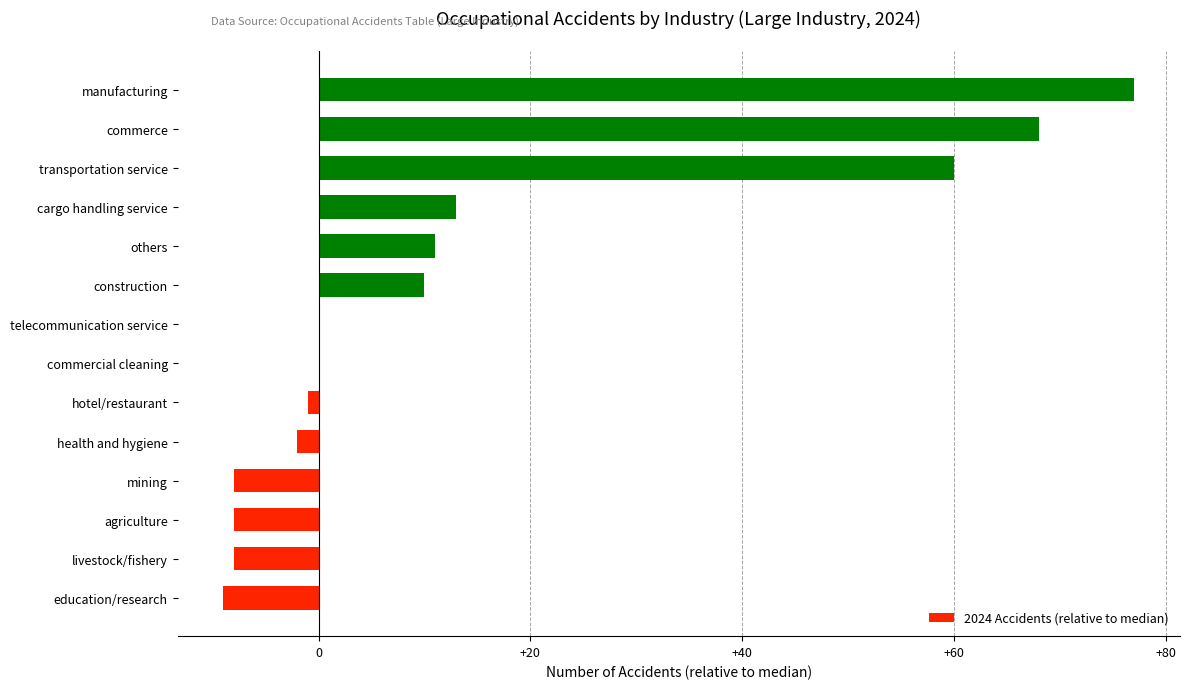

At which label is the value closest to 34?

cargo handling service